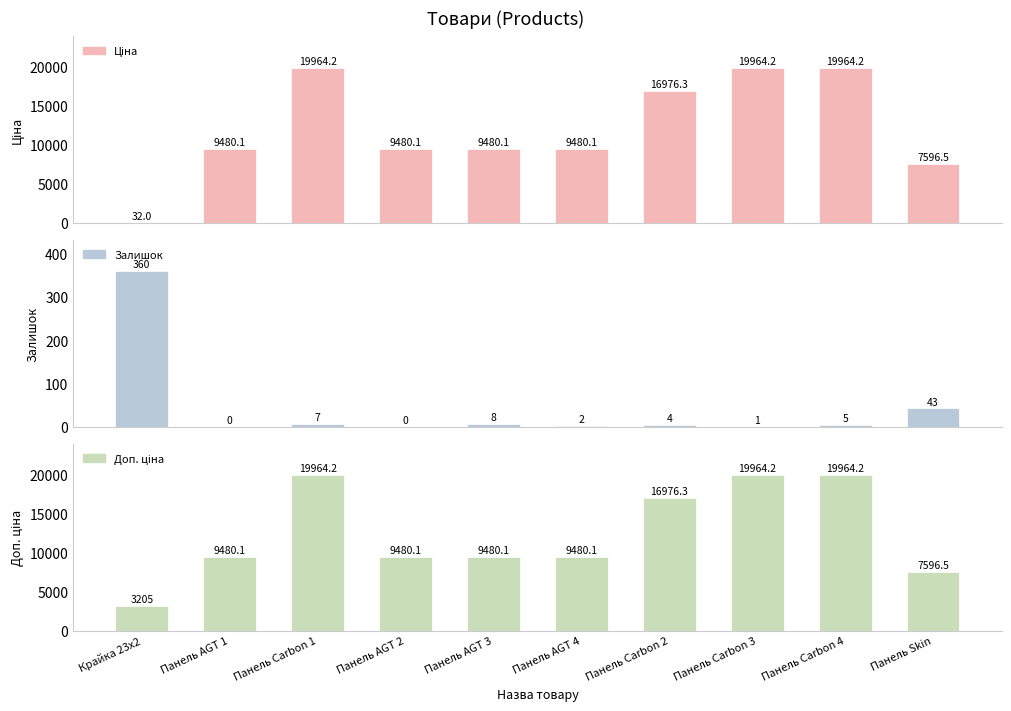

Is it true that Ціна equals 6560.5 at Панель AGT 2?

False